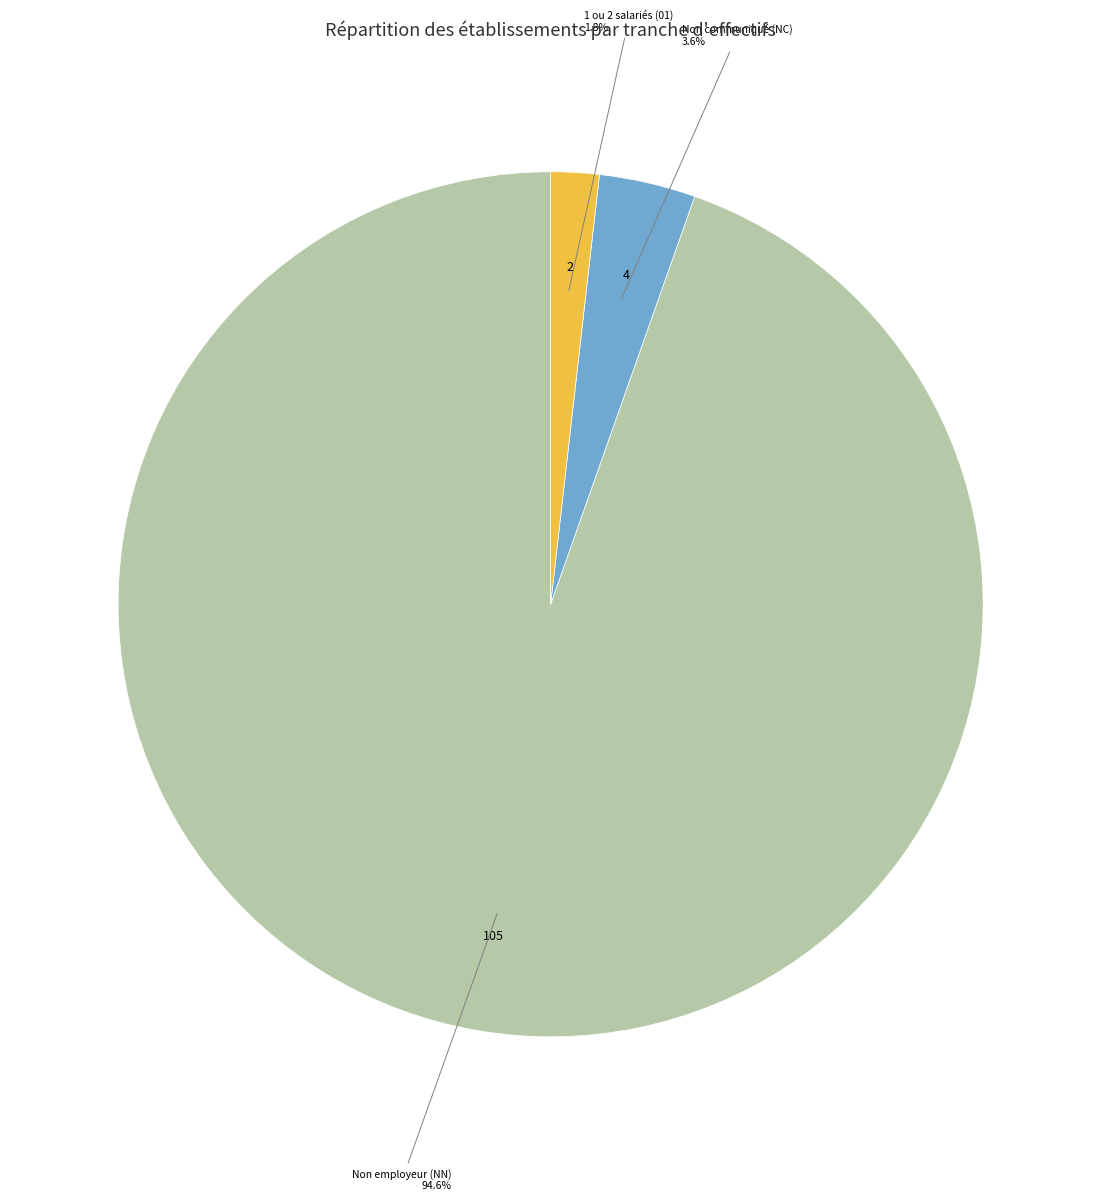

Between 1 ou 2 salariés (01) and Non employeur (NN), which is larger?

Non employeur (NN)